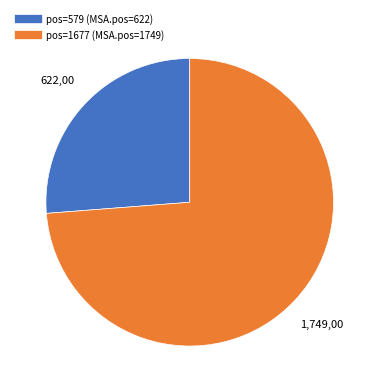

Does any single category account for the majority?

Yes